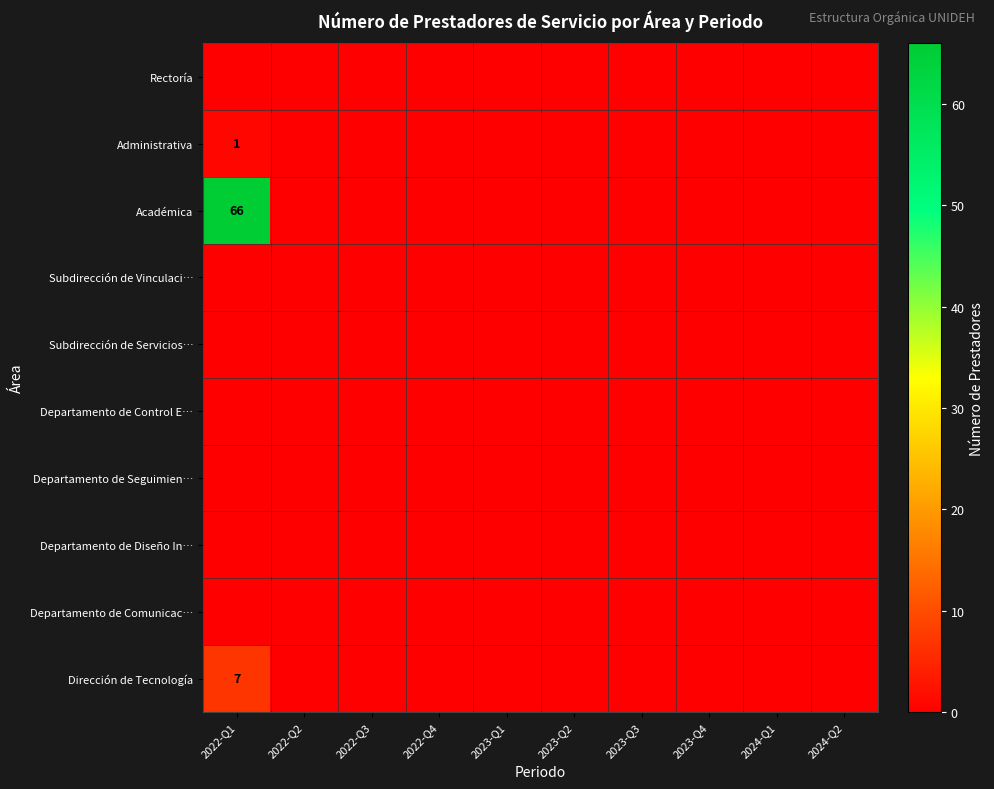

Which series has the widest spread of values?

Académica